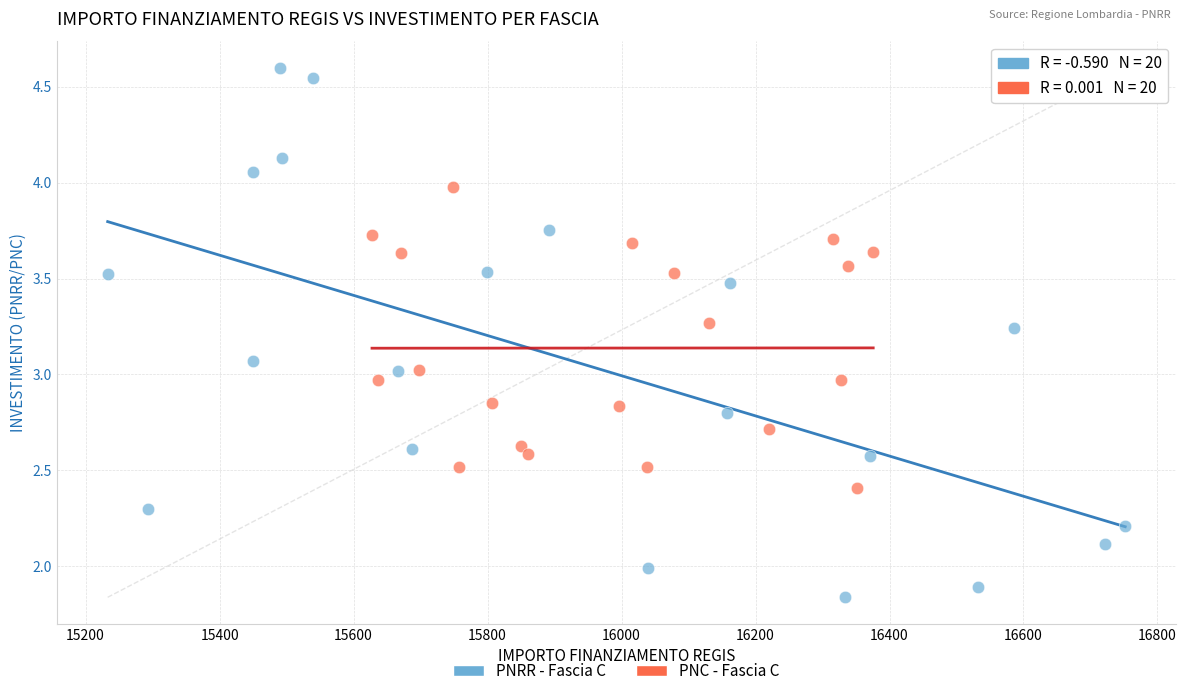

Which series contains the lowest Y value?

PNRR - Fascia C